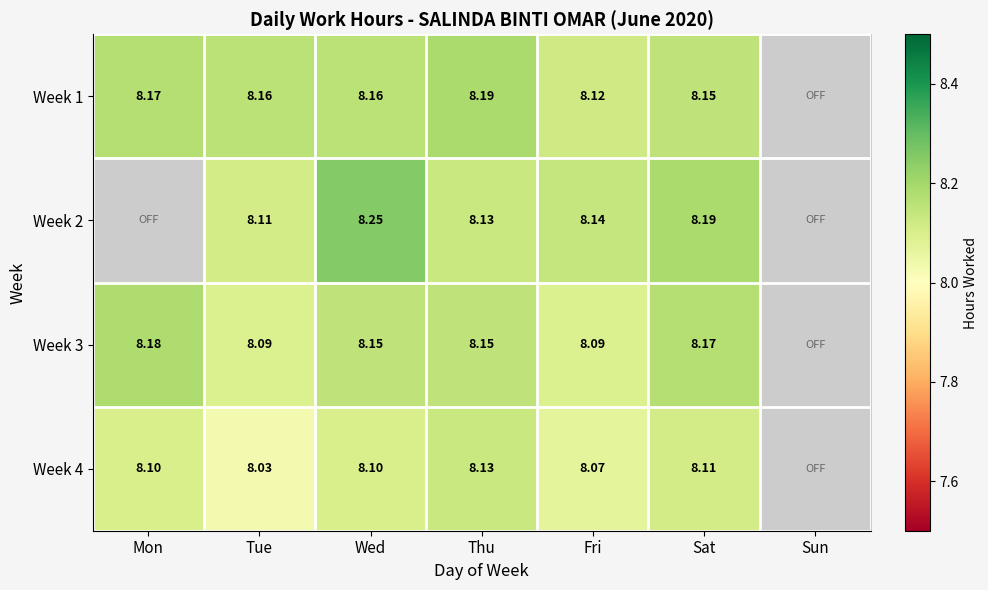

How many values in Week 1 are above zero?

6